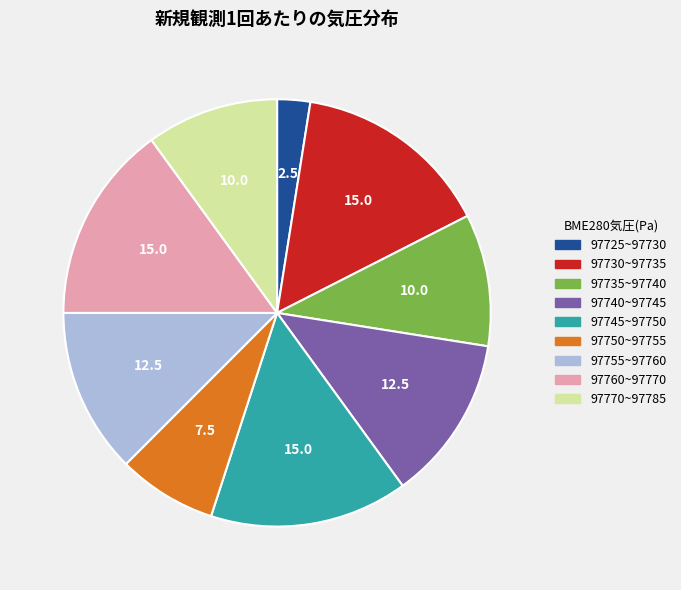

Combined, do 97745~97750 and 97735~97740 account for over 50%?

No